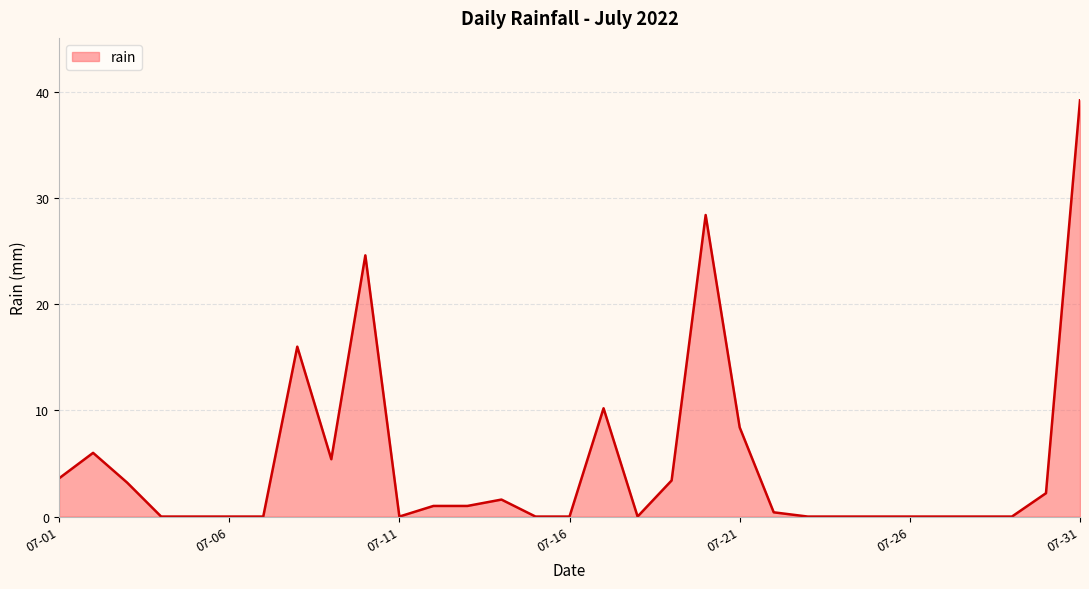

What is the difference between the maximum and minimum values?

39.2